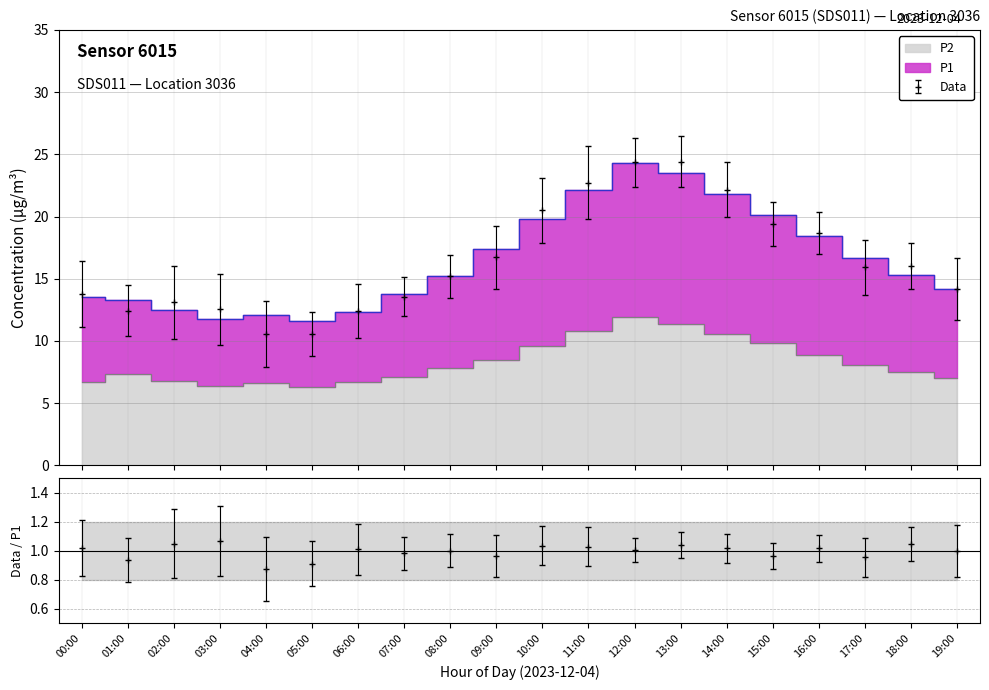

The value of P1 at 13:00 is 11.3. True or false?

False